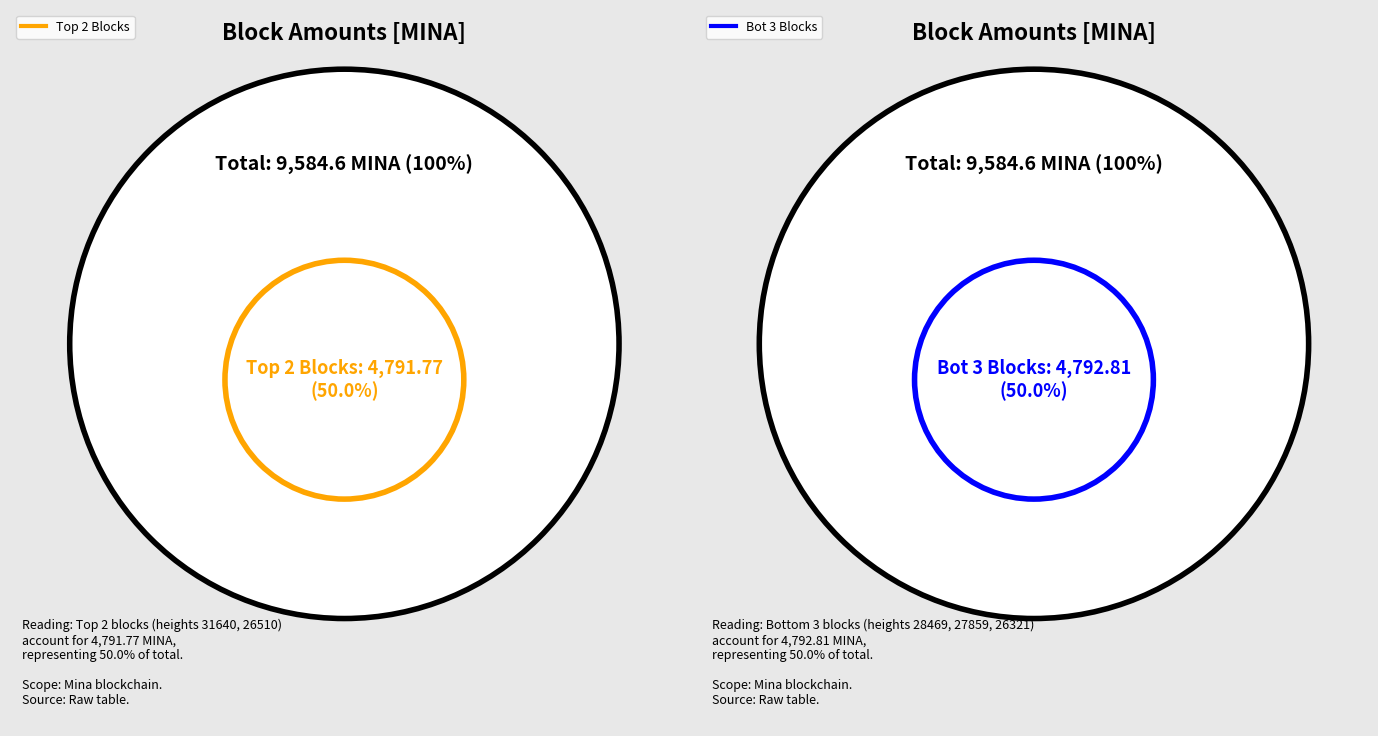

The 26510 slice represents 29% of the pie. True or false?

False